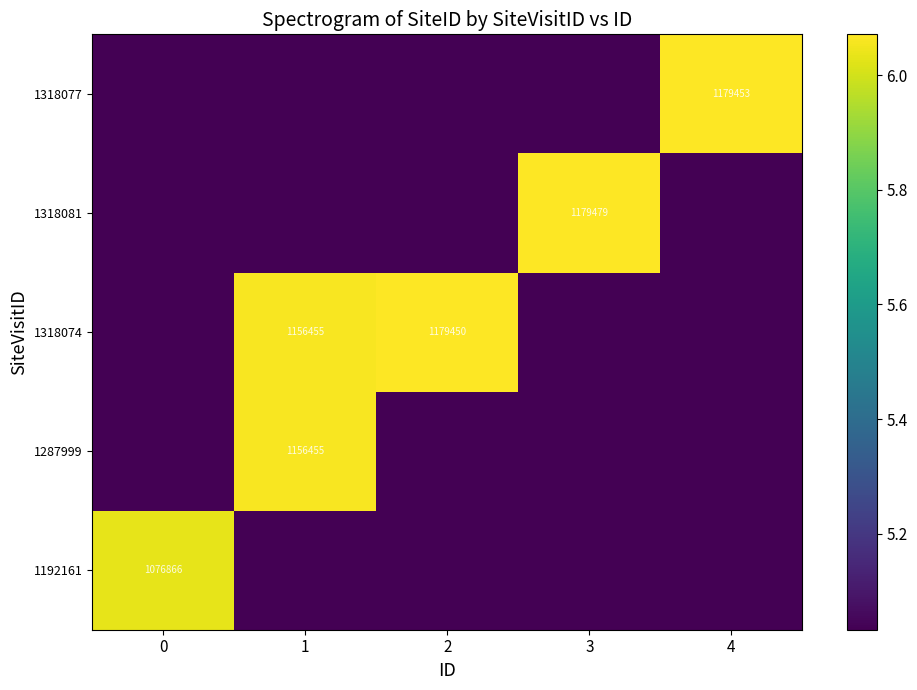

At which category does the chart reach its minimum across all series?

1